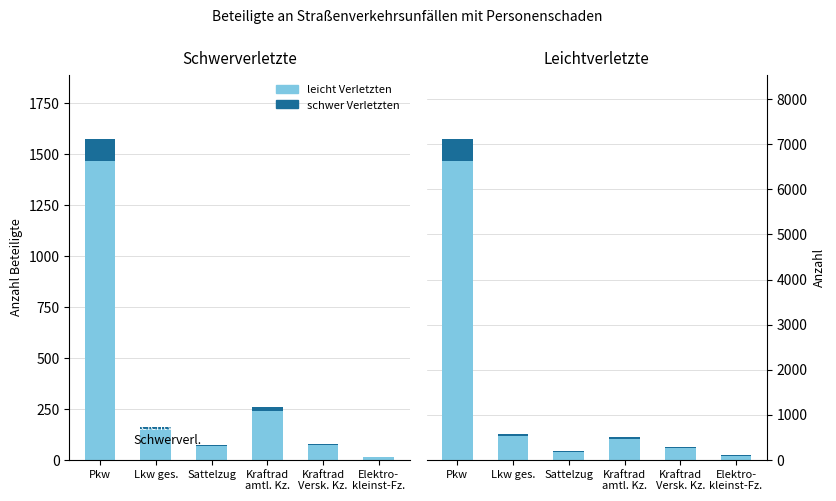

The value of schwer Verletzten at Kraftrad
amtl. Kz. is 35. True or false?

True